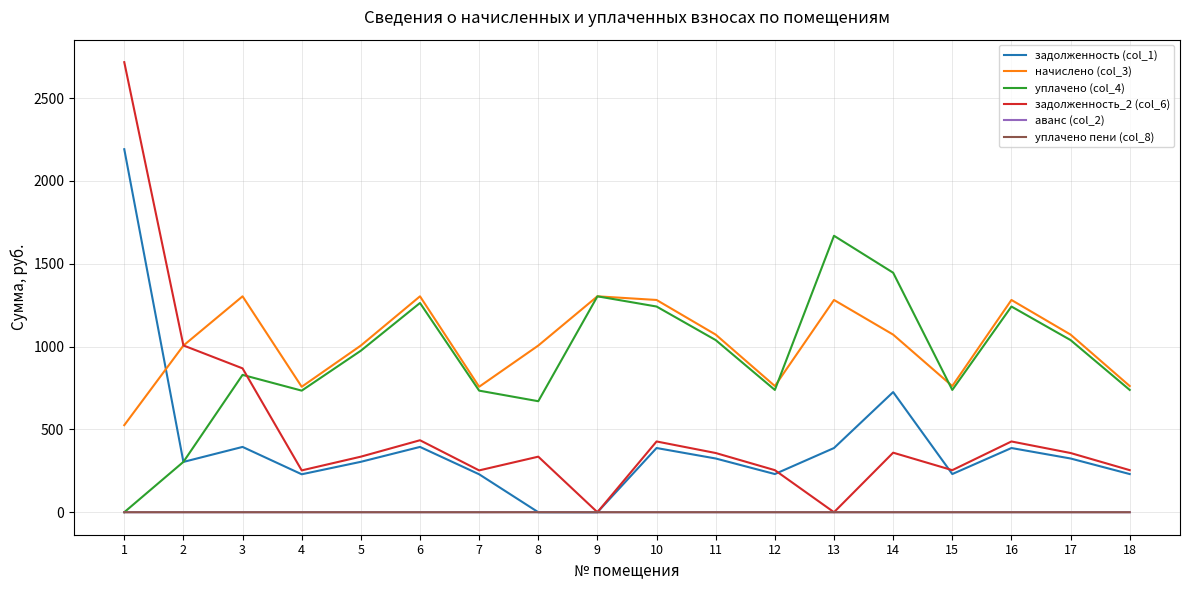

What is the highest value of the задолженность (col_1) series?

2191.9